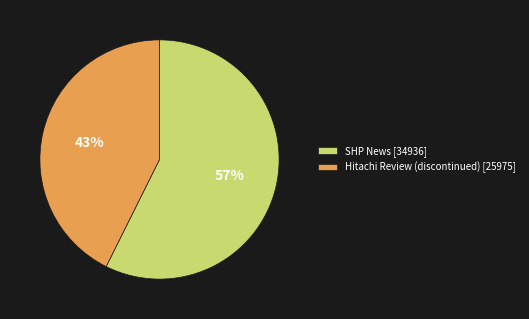

To the nearest percent, what percentage of the pie is SHP News?

57%